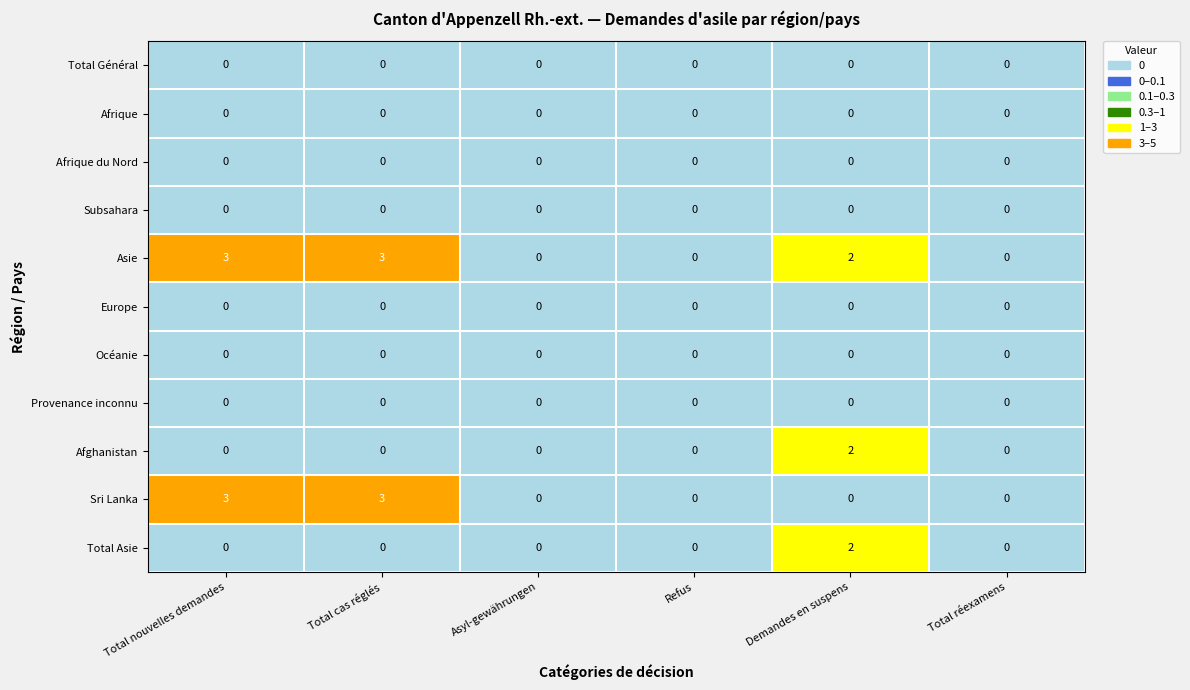

Which series has the largest total across all categories?

Asie